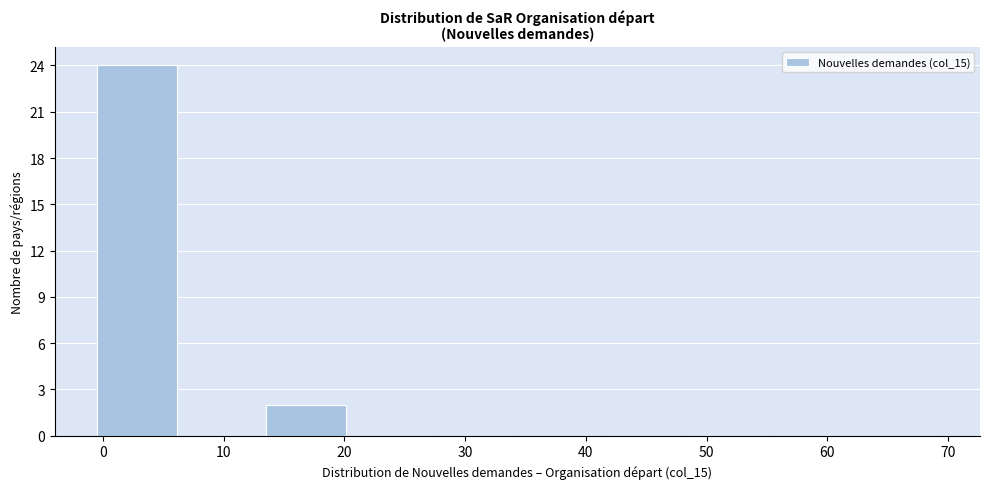

What is the height of the bar covering 13.5 to 20.5 on the x-axis? Neither the bar edges nor the heights are printed on the chart, so give them approximately, as read against the axes.

2